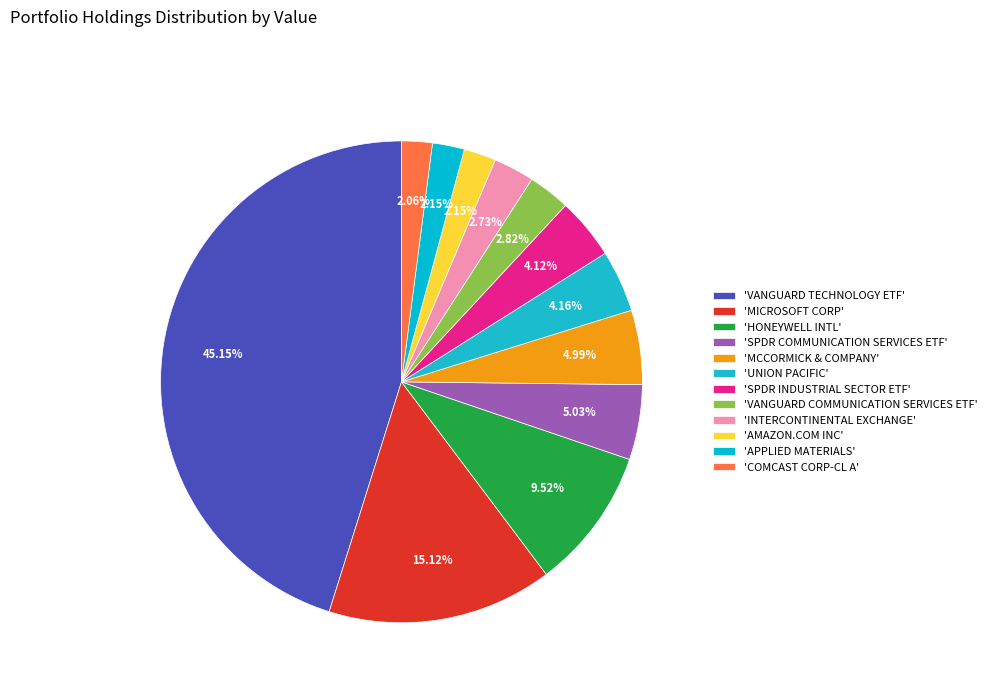

How many slices are in this pie chart?

12